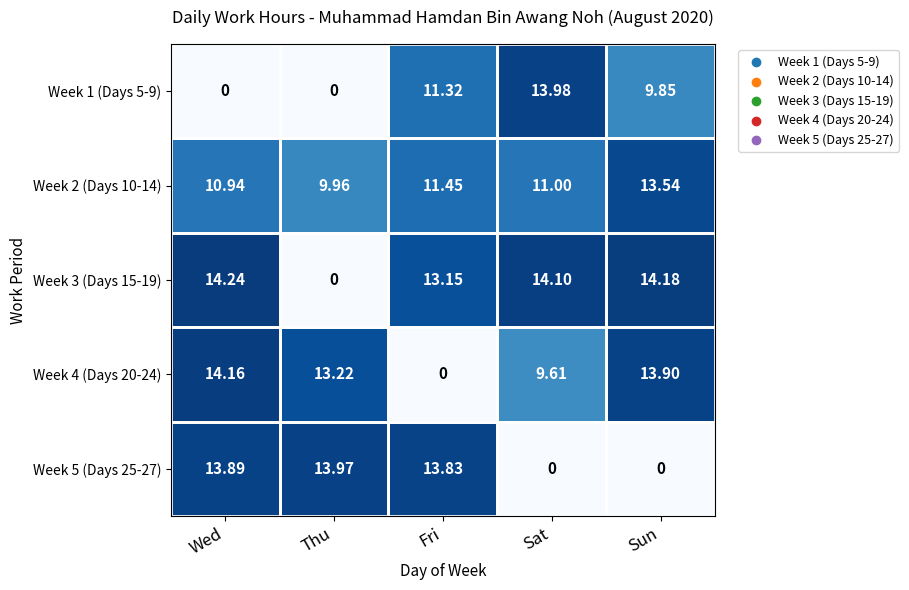

At which label does Week 1 (Days 5-9) reach its peak?

Sat